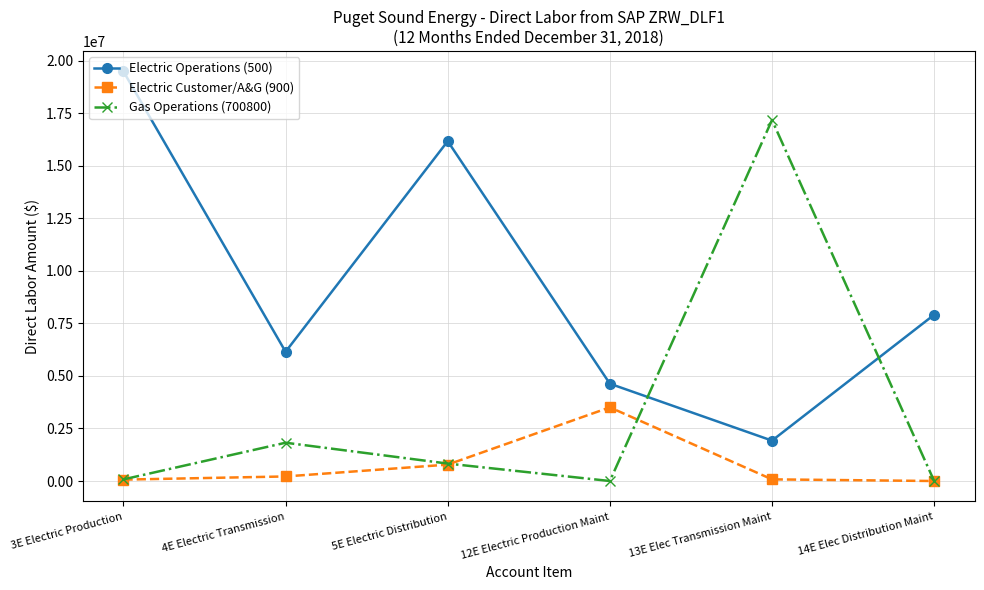

How many times do Gas Operations (700800) and Electric Operations (500) cross each other?

2